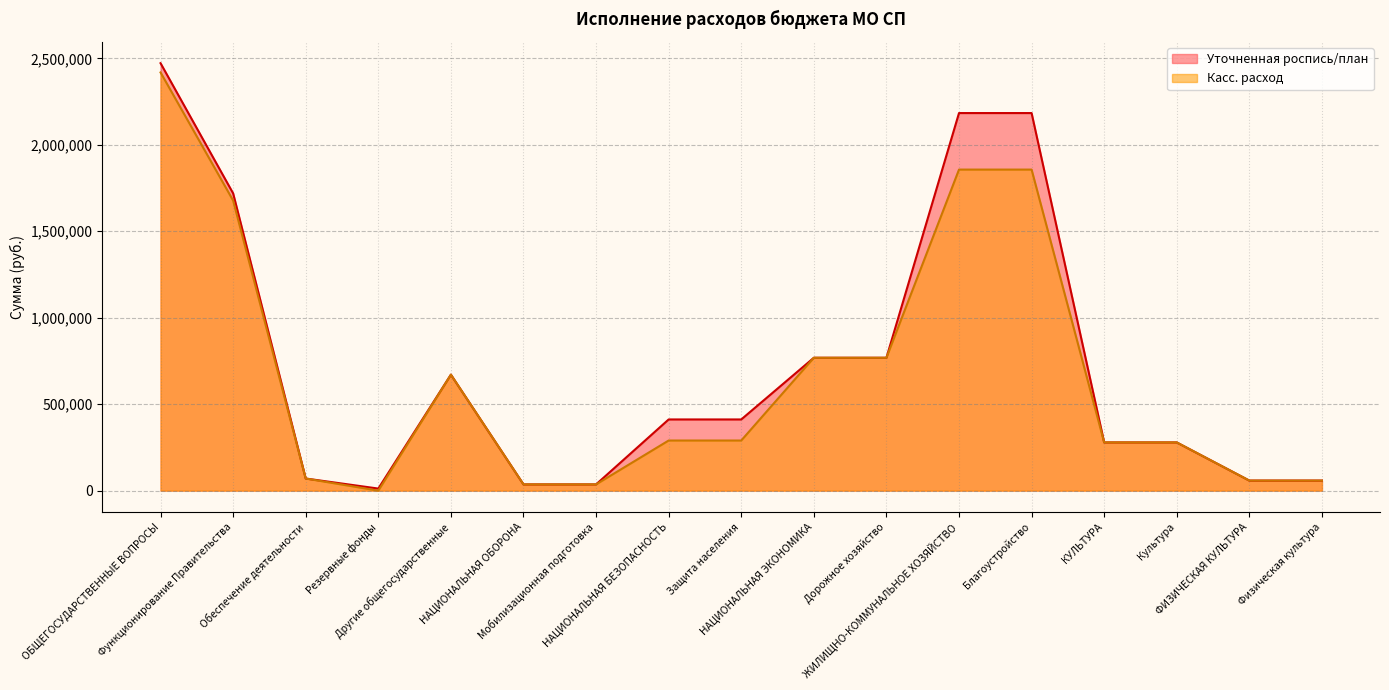

Which series has the widest spread of values?

Уточненная роспись/план